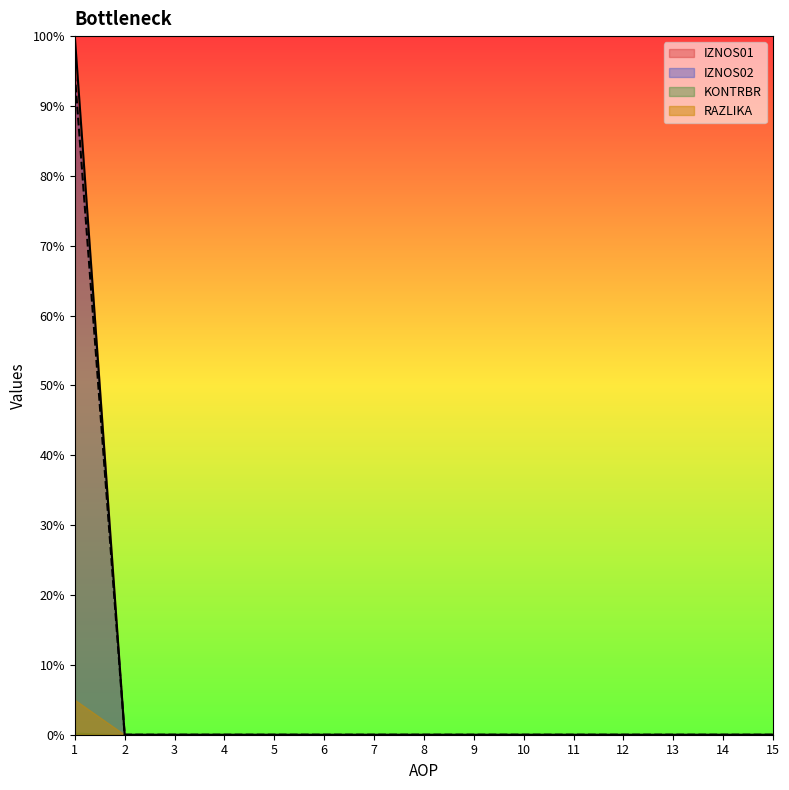

Does the chart display data point markers on the line(s)?

No